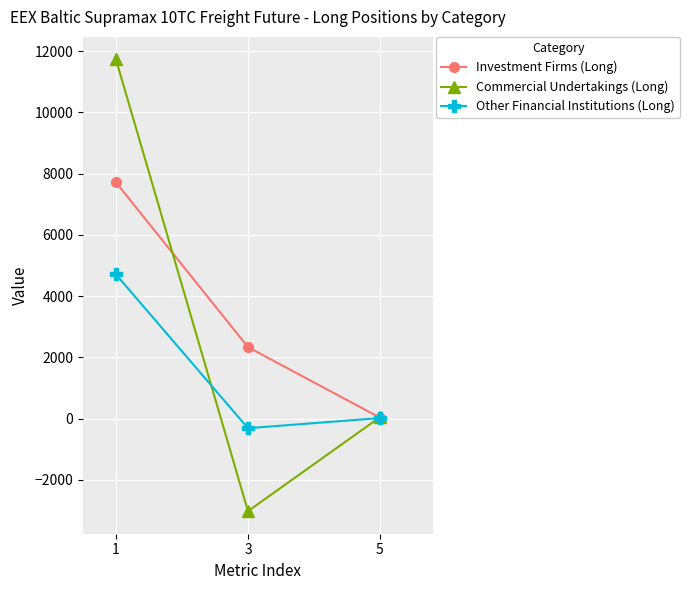

Reading left to right, list all the values displayed in this chart.

Investment Firms (Long): 1=7714.0	3=2335.9	5=31.9
Commercial Undertakings (Long): 1=11728.2	3=-3019.6	5=48.6
Other Financial Institutions (Long): 1=4710.0	3=-311.4	5=19.5